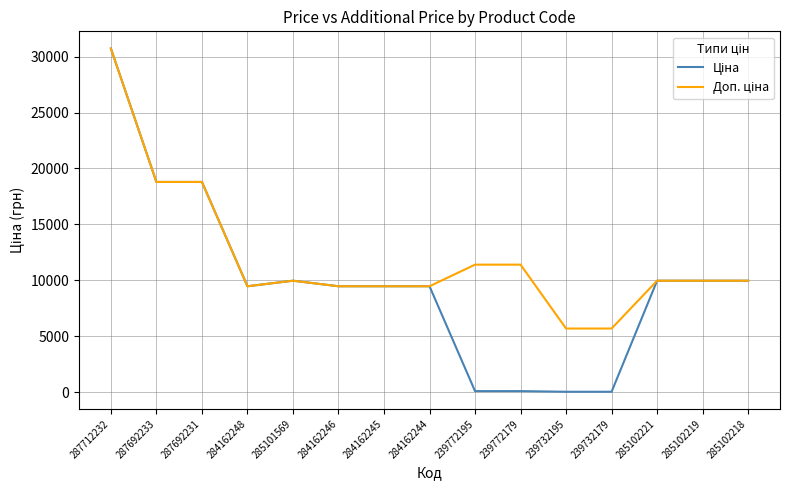

At how many categories does at least one series exceed 10584?

5